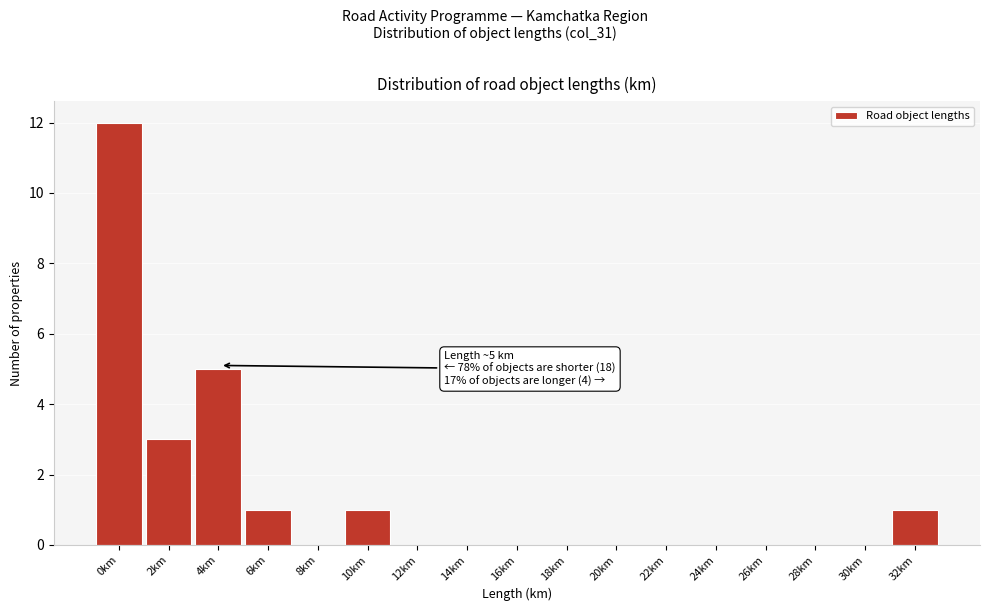

Reading left to right, what are all the values shown in this chart?

0km=12	2km=3	4km=5	6km=1	8km=0	10km=1	12km=0	14km=0	16km=0	18km=0	20km=0	22km=0	24km=0	26km=0	28km=0	30km=0	32km=1